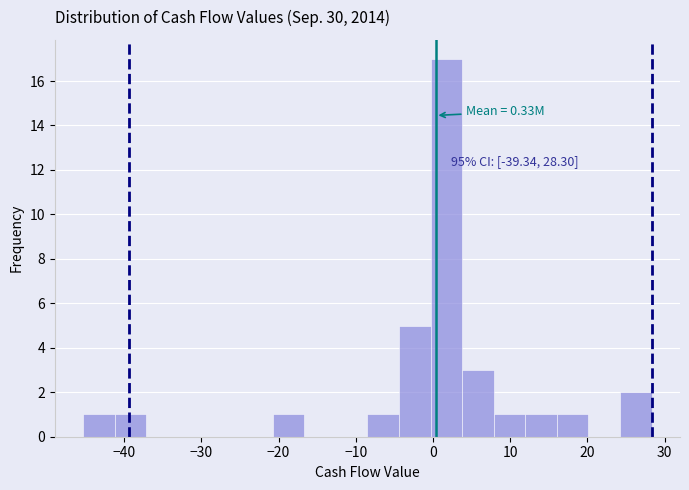

Which range on the x-axis has the tallest bar?

0 to 4